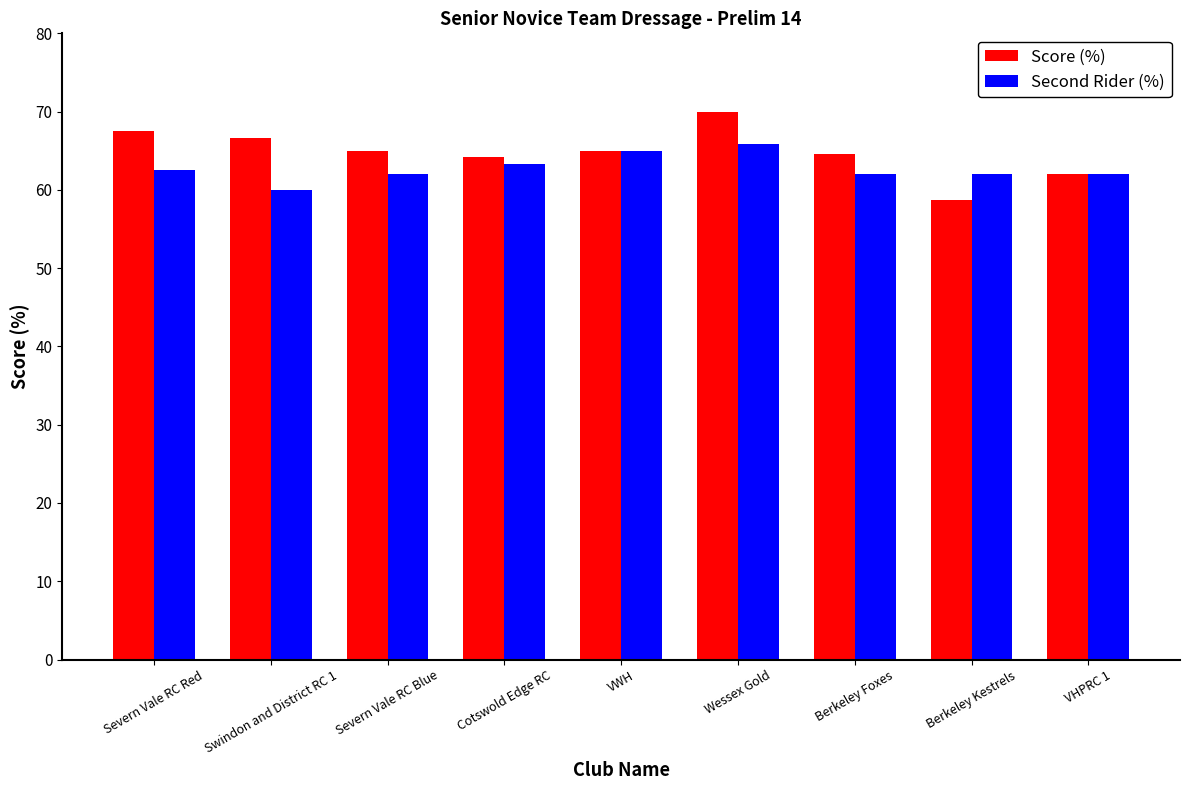

What is the sum of the Second Rider (%) values at VWH and Berkeley Foxes?

127.1